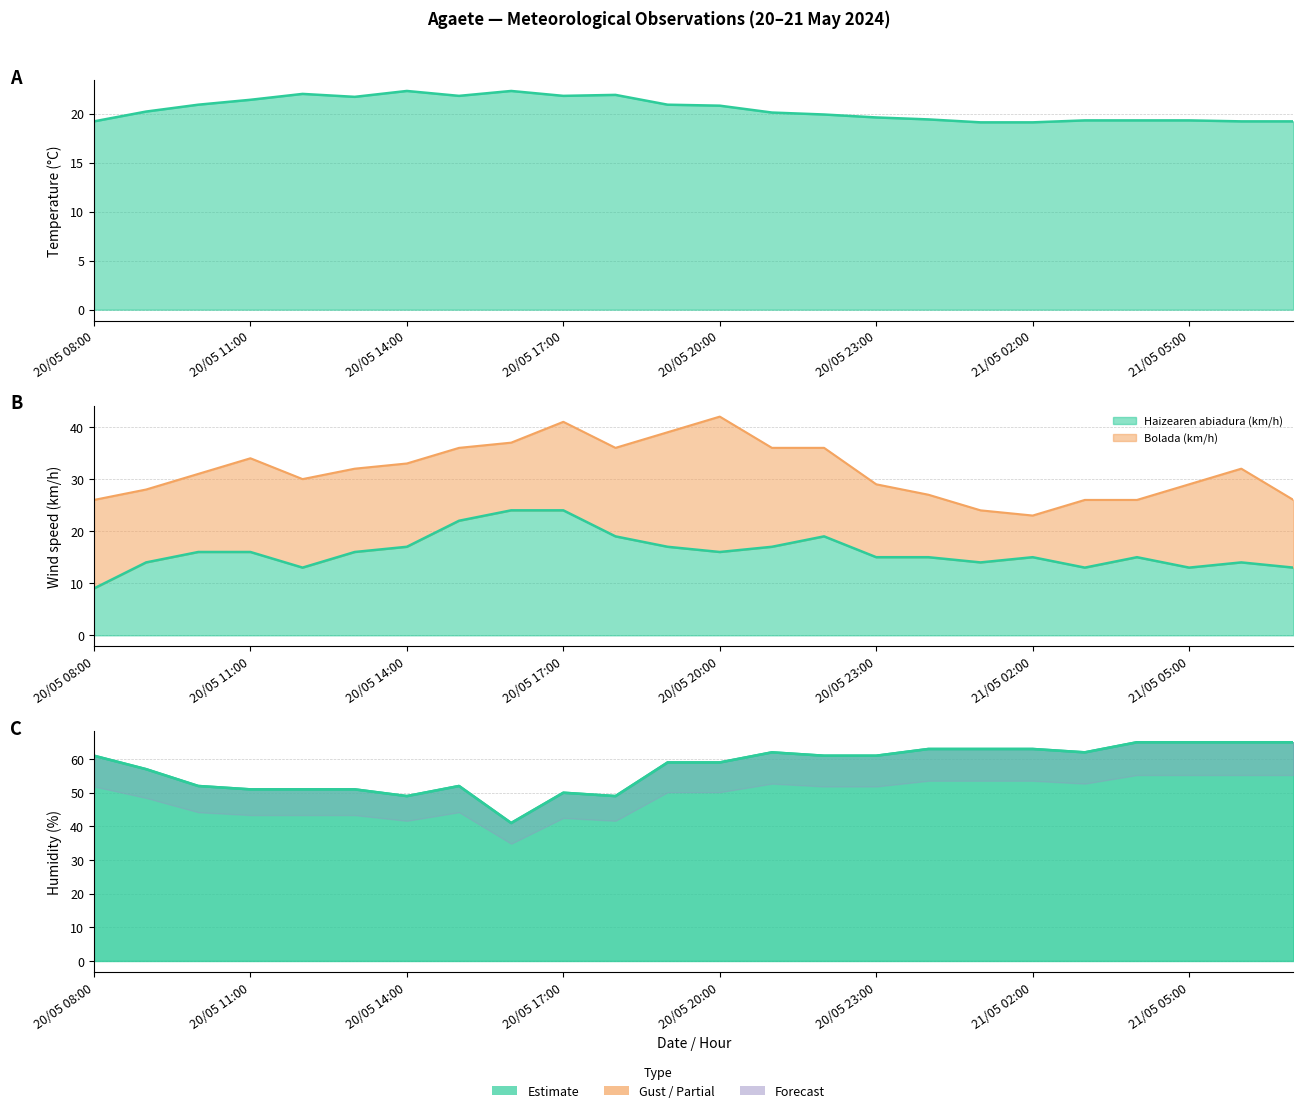

What is the sum of all values?

1377